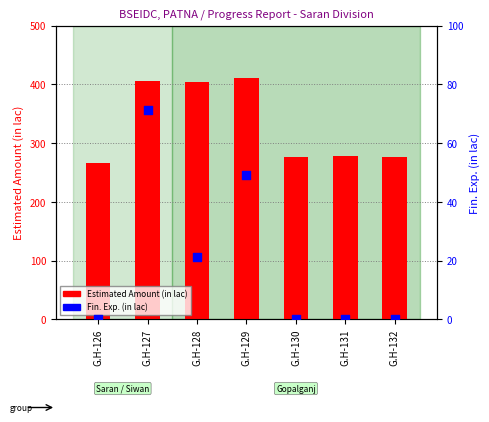

Is the value of Estimated Amount (in lac) at G.H-132 greater than the value of Fin. Exp. (in lac) at G.H-132?

Yes